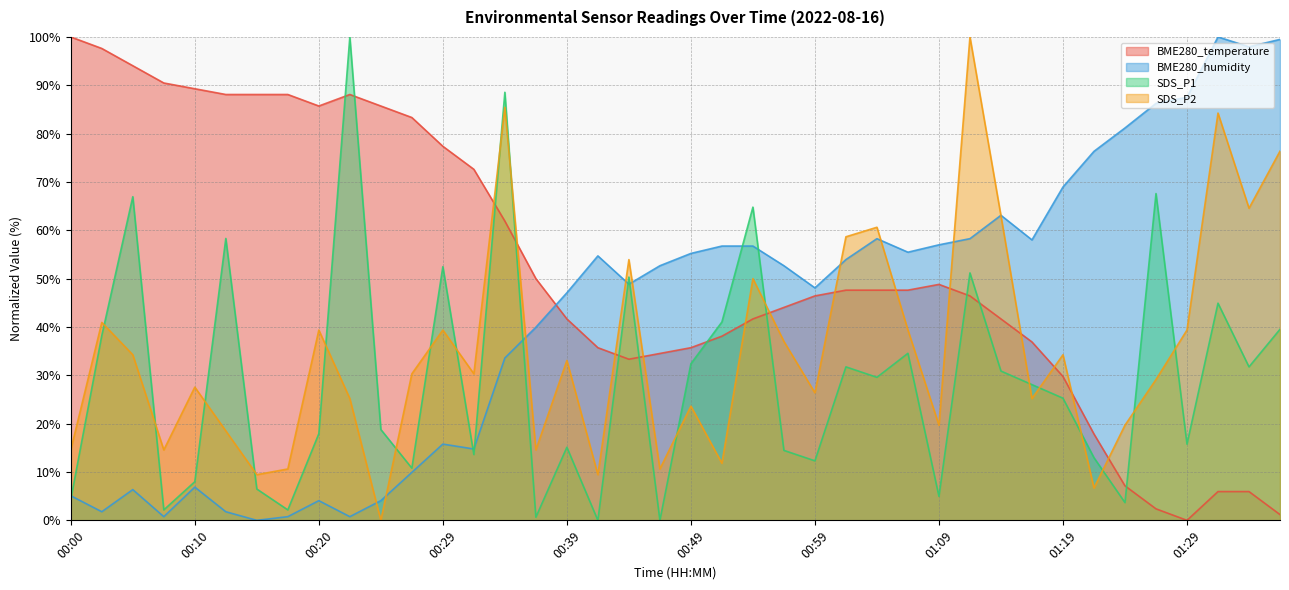

At which category does BME280_humidity reach its first local peak?

00:05